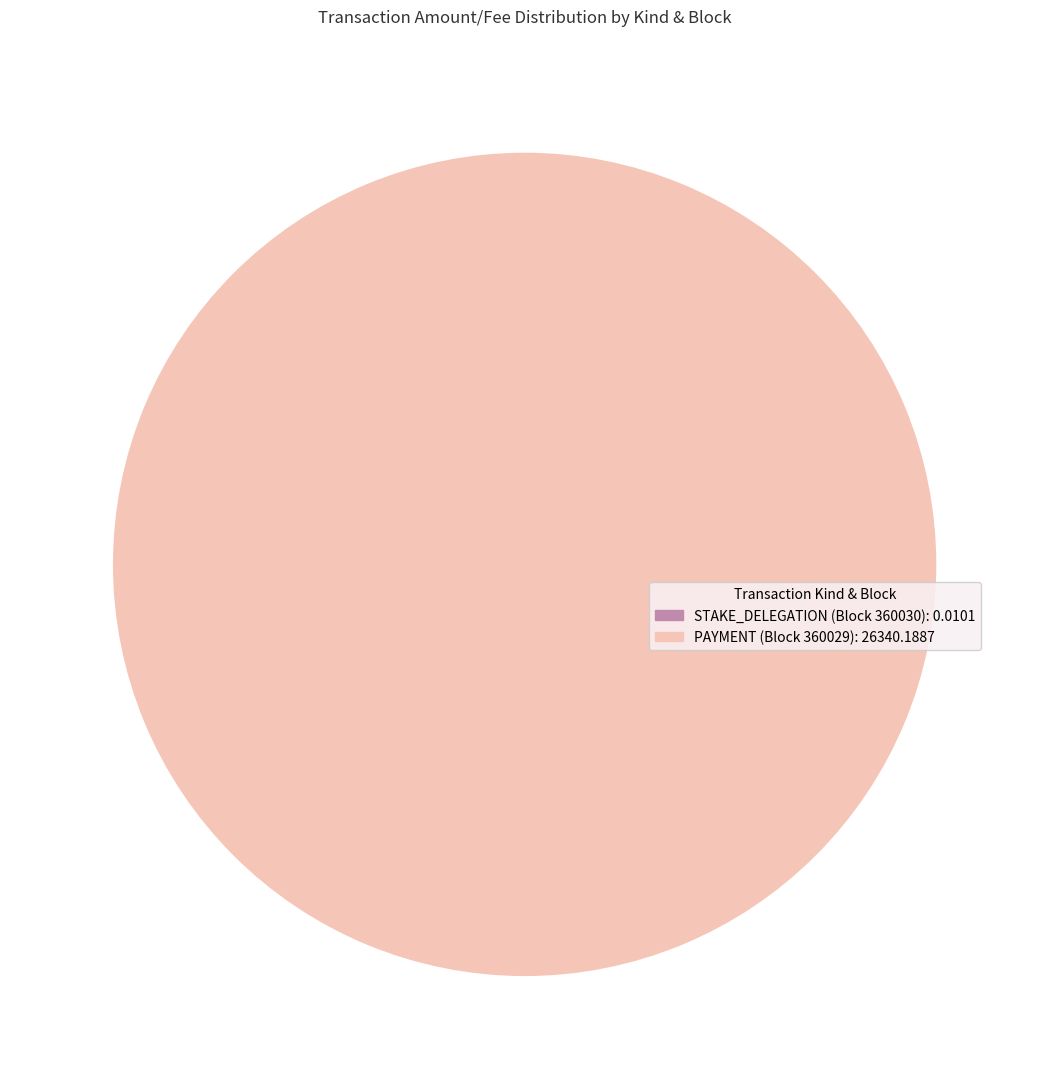

Is there a majority slice in this chart?

Yes